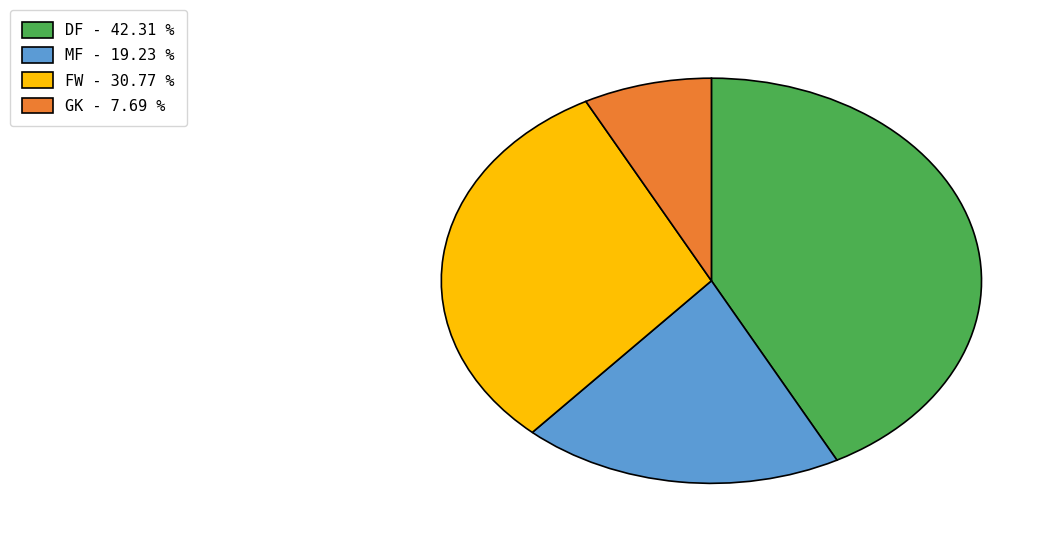

Does any single category account for the majority?

No